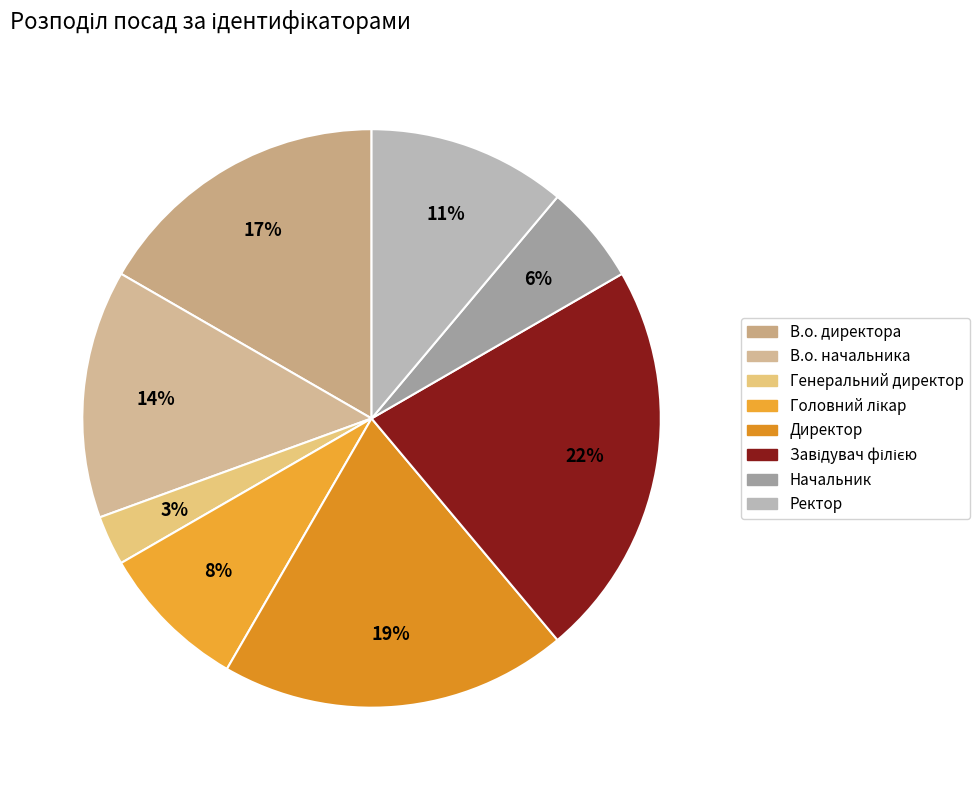

Is it true that Директор is 19% of the pie?

True